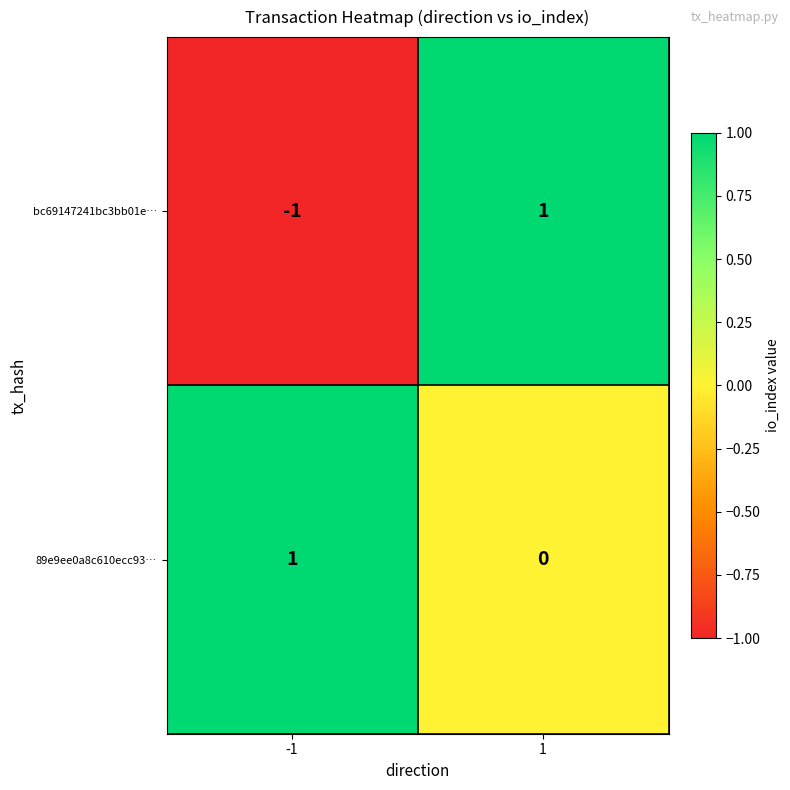

Rank the categories by 89e9ee0a8c610ecc93… value from highest to lowest.

-1, 1